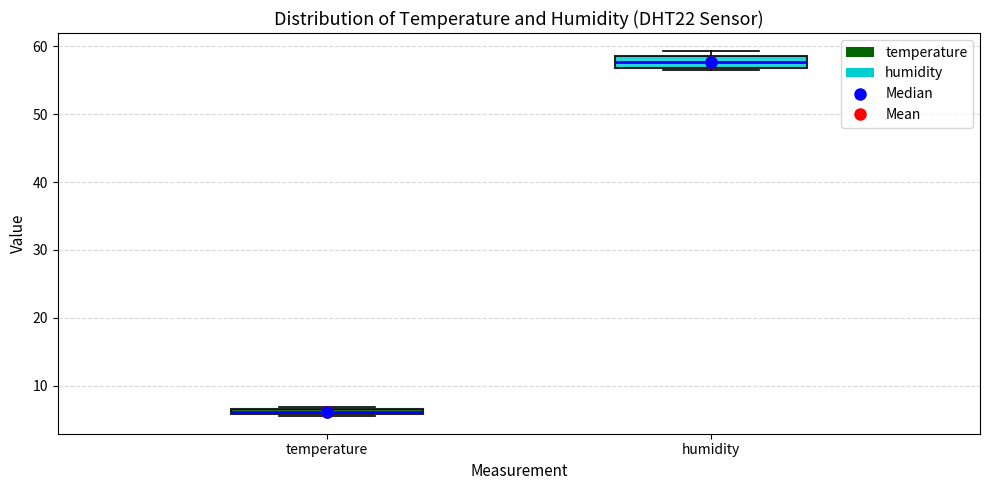

Comparing the boxes themselves (not the whiskers), which one is the tallest?

humidity